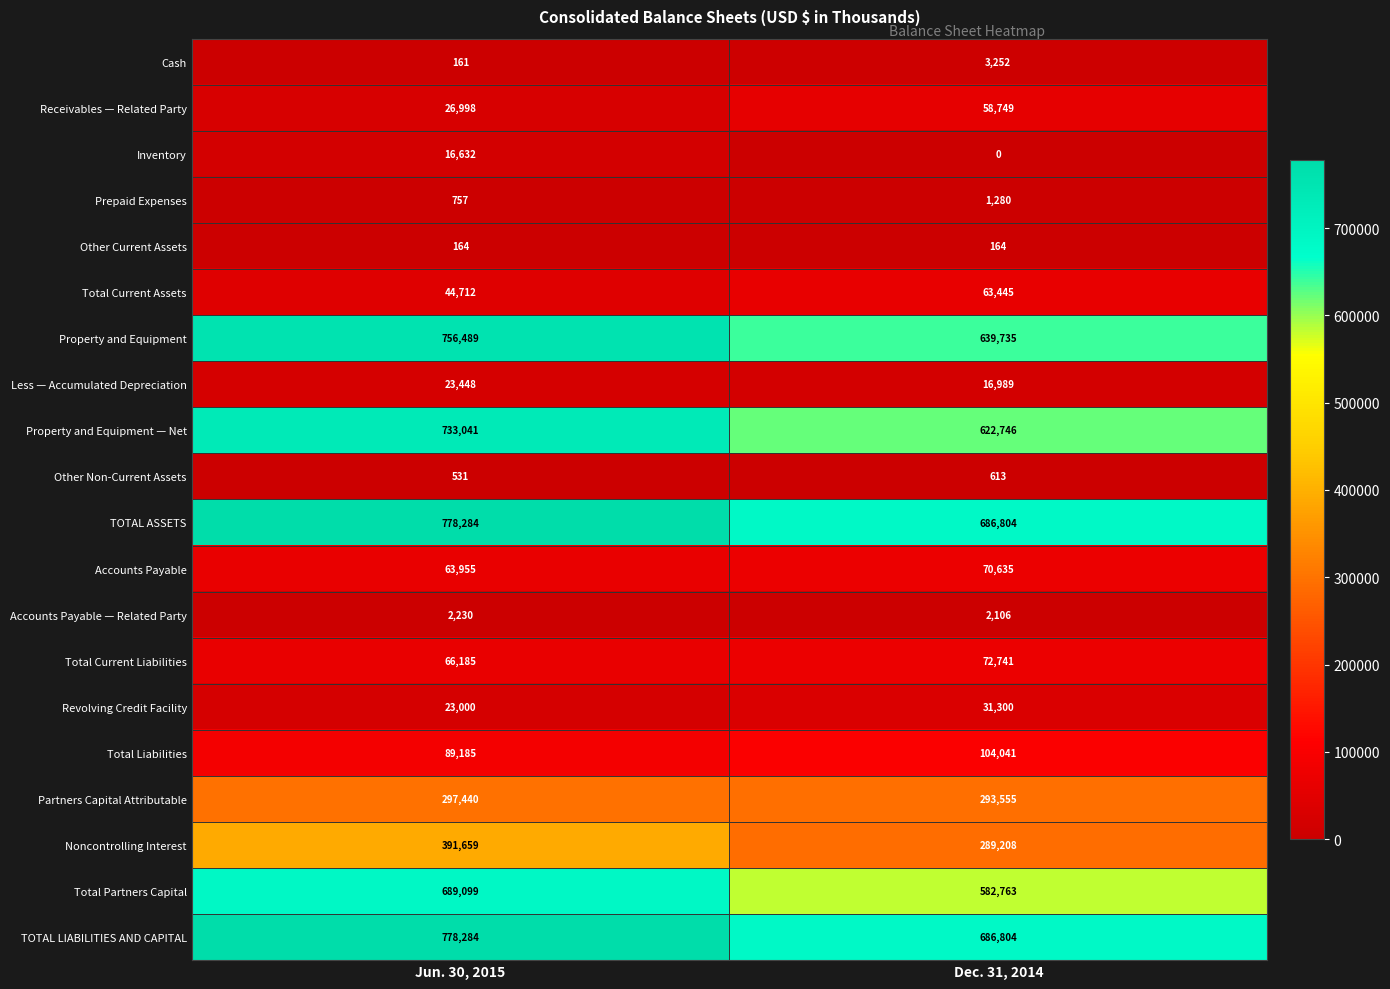

What is the total value across all series at Jun. 30, 2015?

4782254